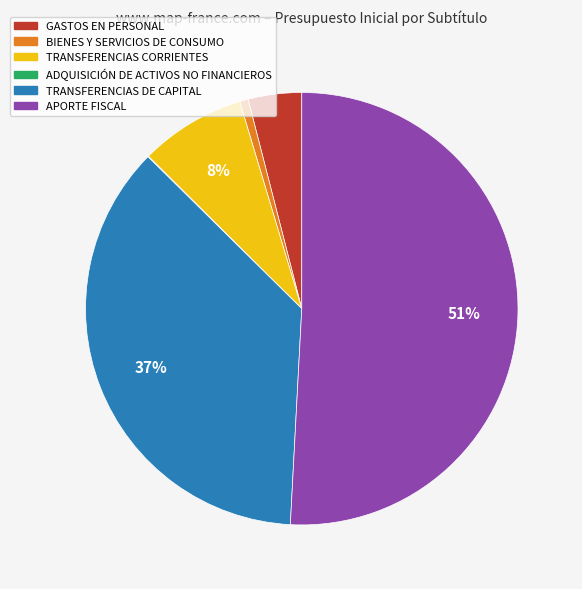

Which slice is the largest?

APORTE FISCAL